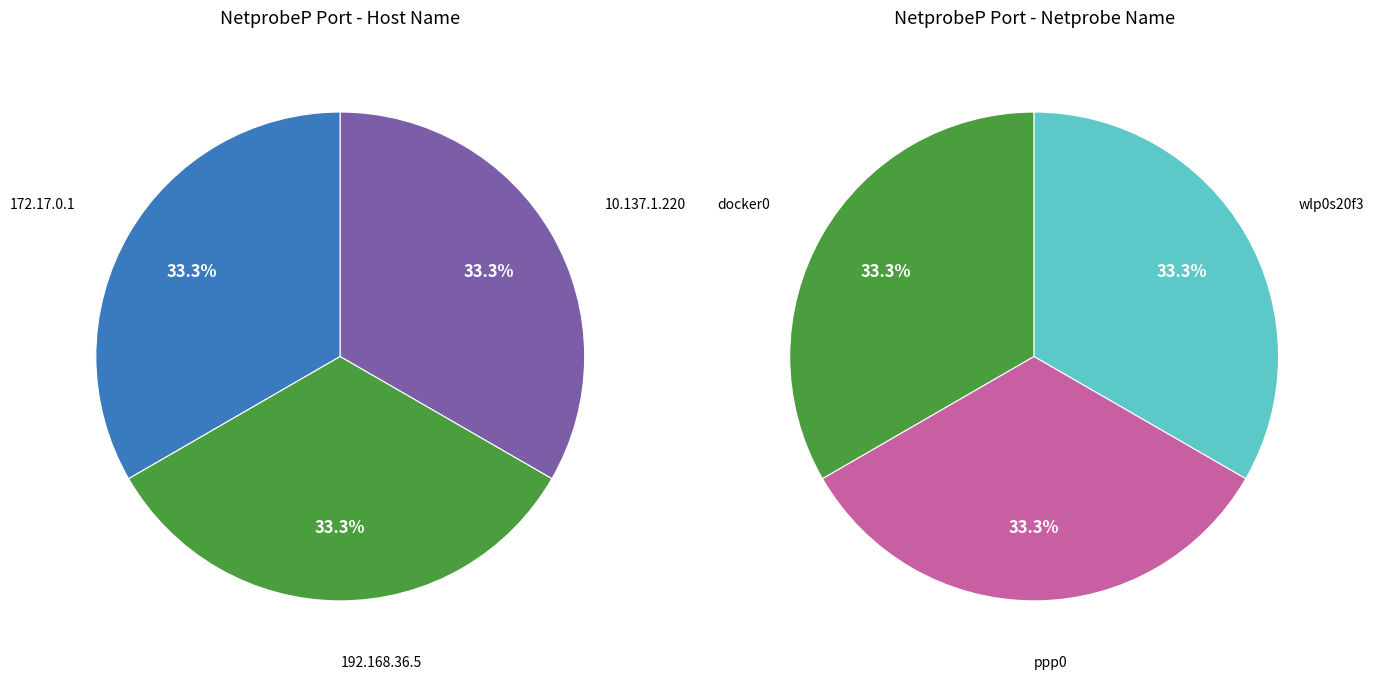

Is it true that 172.17.0.1 (dmesg) is 25% of the pie?

False